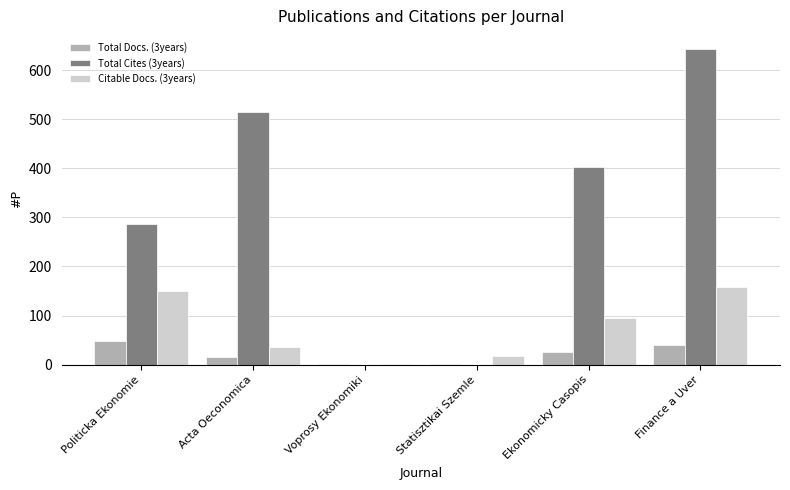

Between Acta Oeconomica and Finance a Uver, which series saw the biggest shift?

Total Cites (3years)